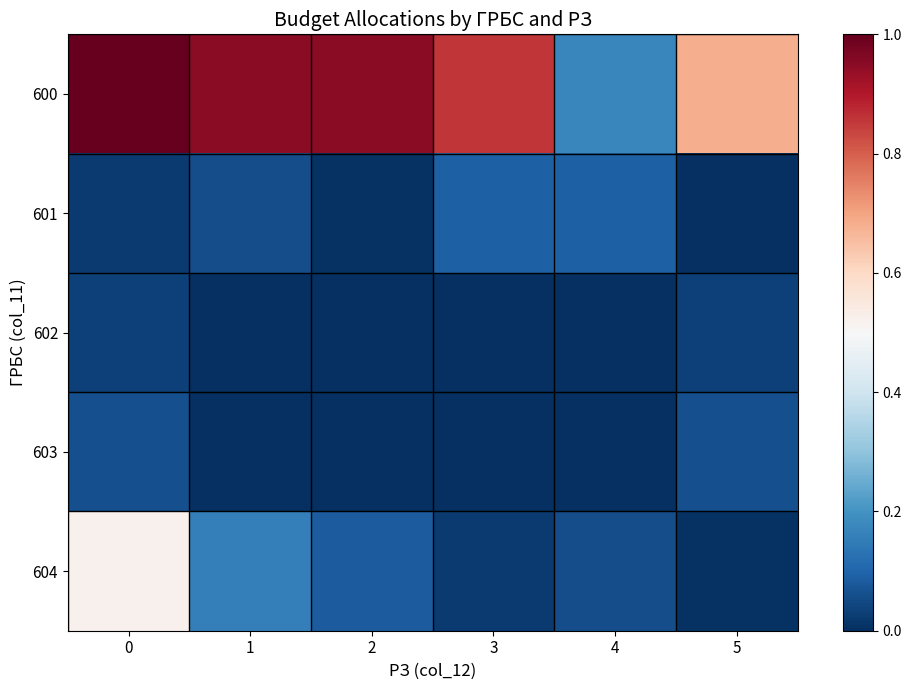

What is the total value across all series at 1?

1.2